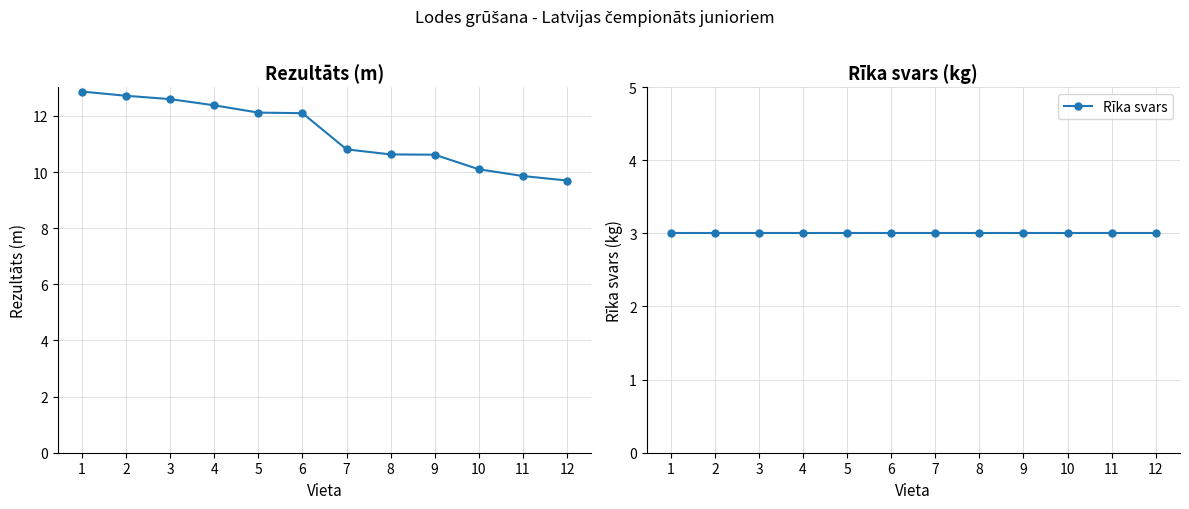

Where does the Rezultāts series first go above 12?

1